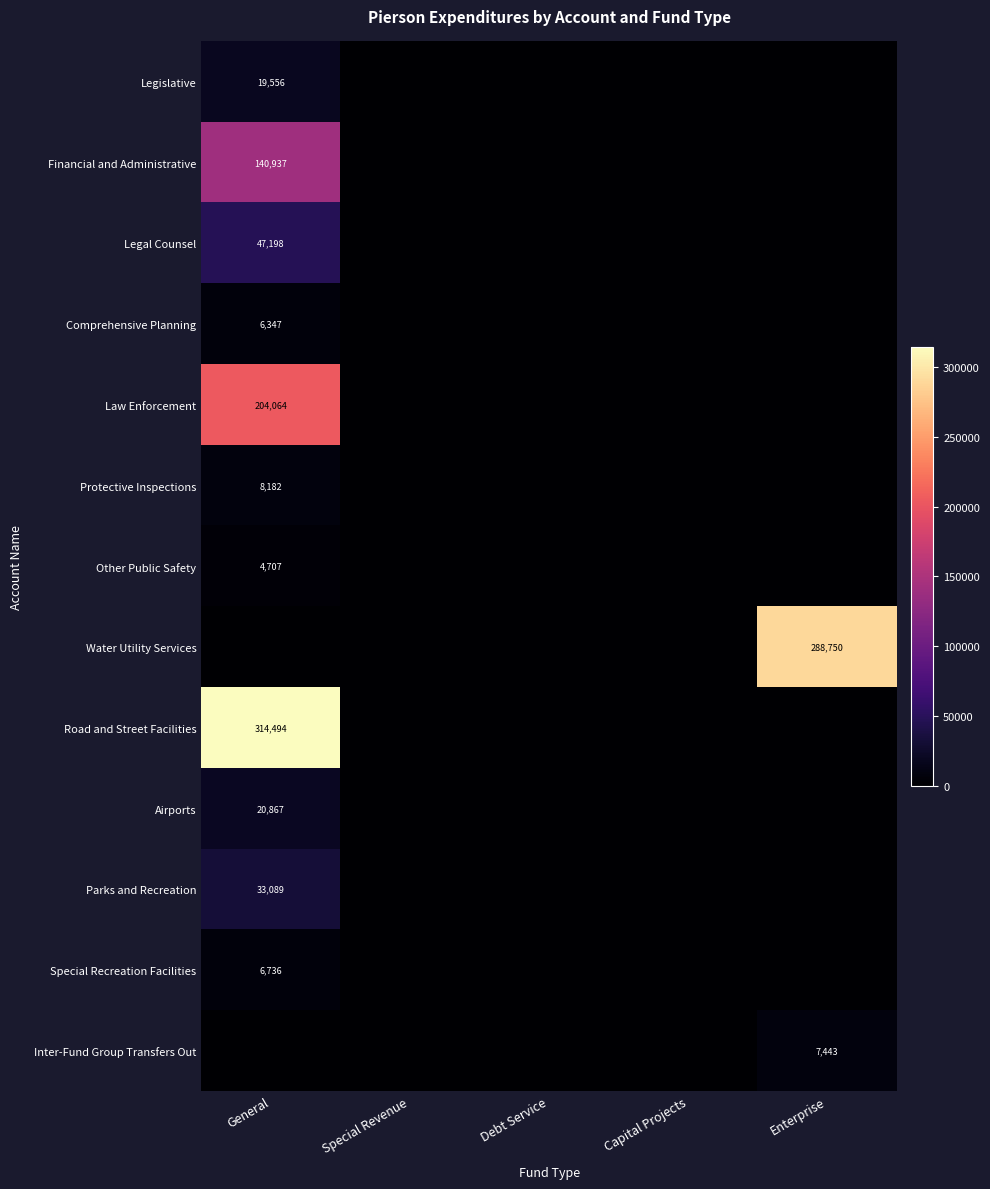

The value of Financial and Administrative at General is 140937. True or false?

True